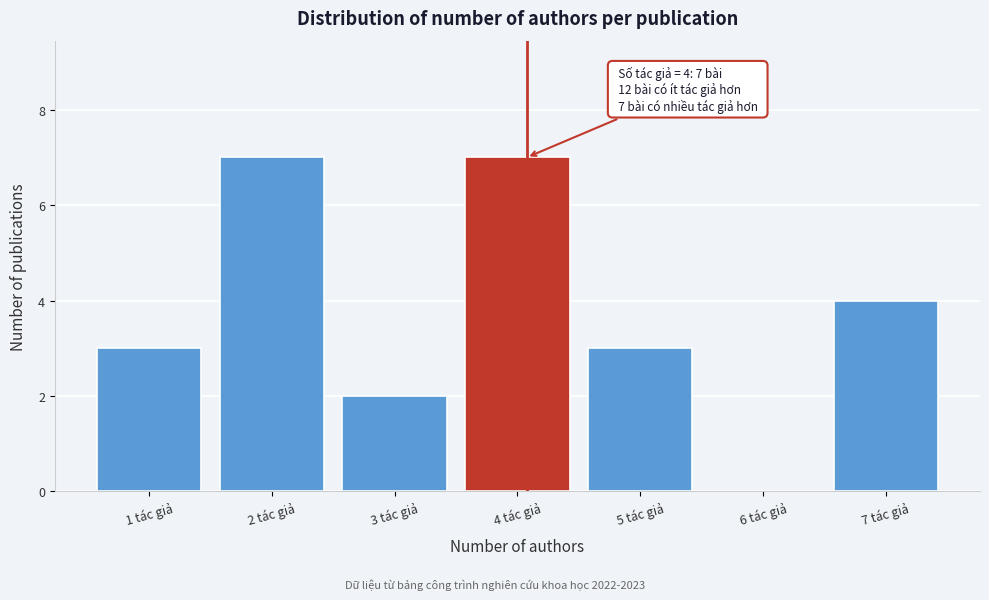

Reading left to right, extract all data points from this chart.

1 tác giả=3	2 tác giả=7	3 tác giả=2	4 tác giả=7	5 tác giả=3	6 tác giả=0	7 tác giả=4